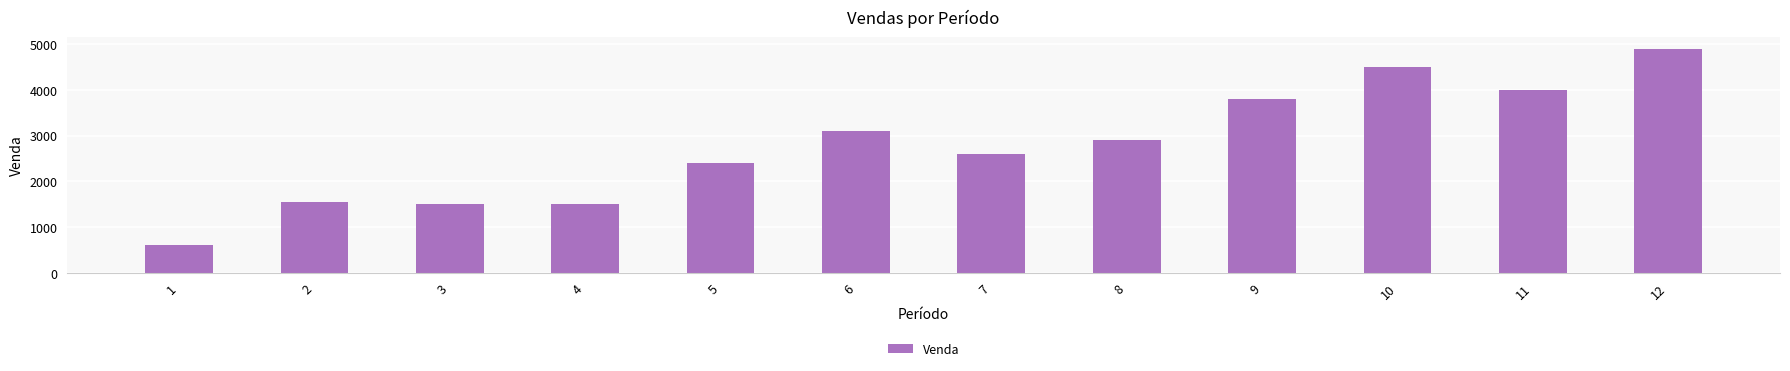

What is the smallest value displayed?

600